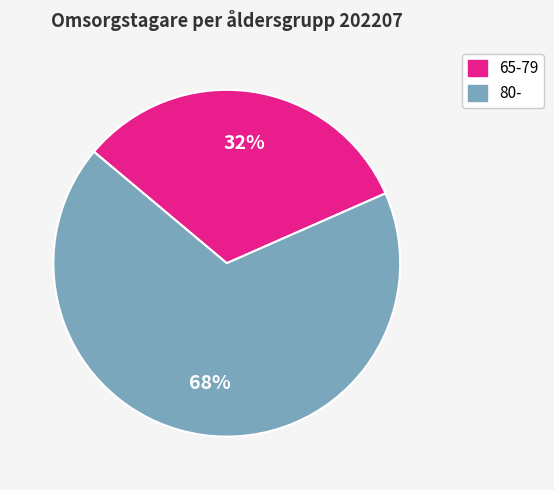

Which category has the biggest portion of the pie?

80-